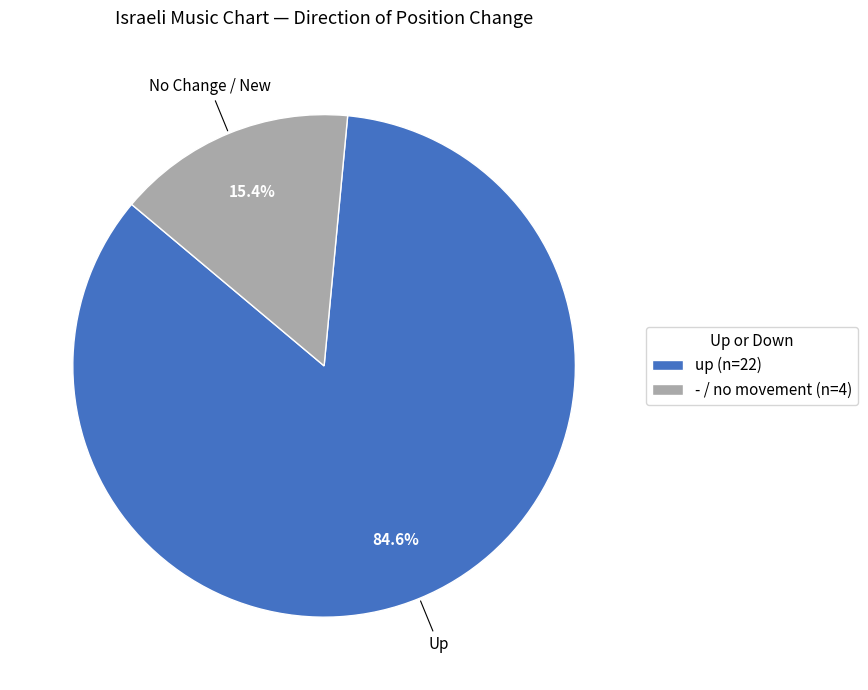

How many slices are in this pie chart?

2